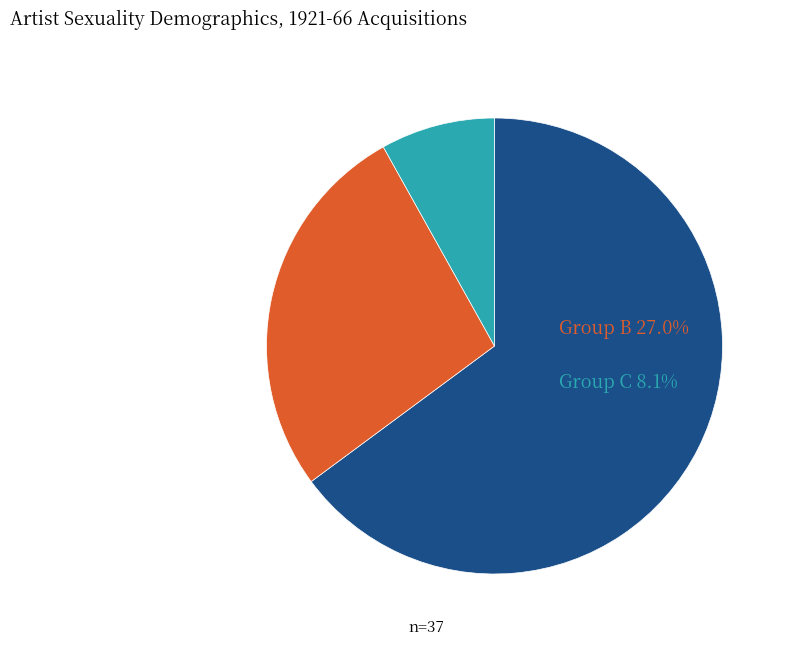

Does any single category account for the majority?

Yes